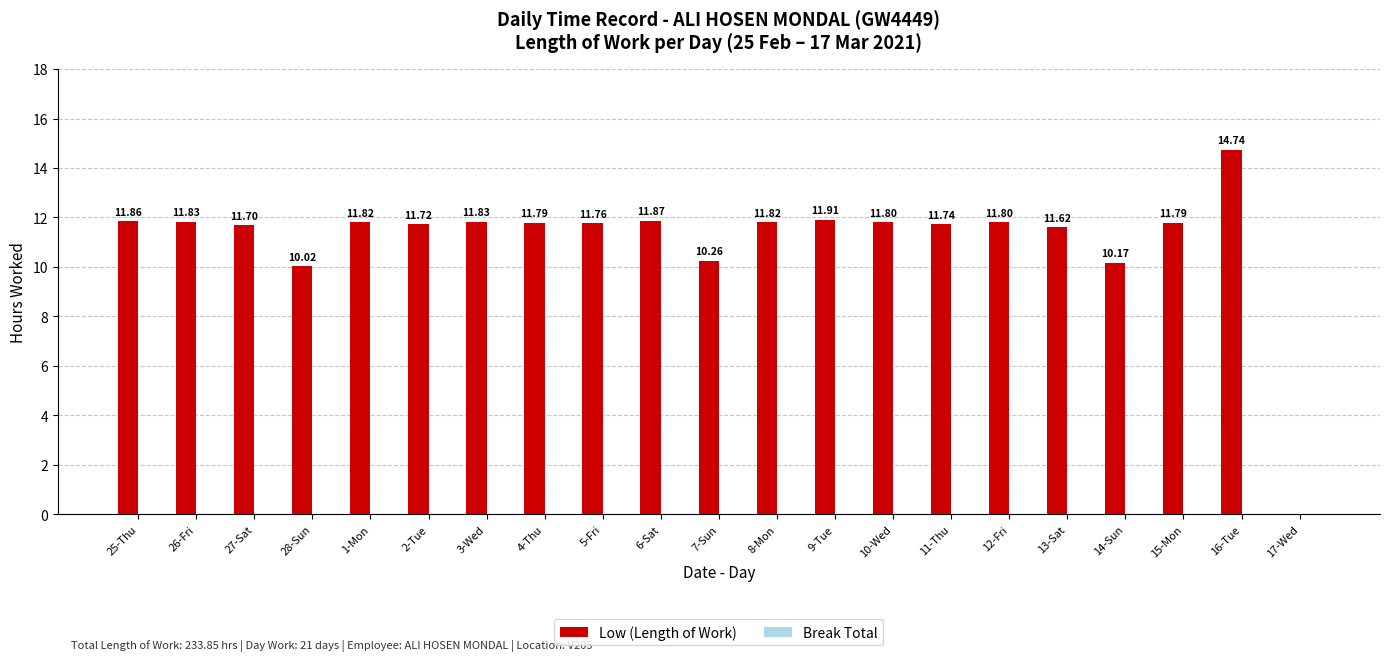

What is the change in value from 1-Mon to 9-Tue?

+0.1